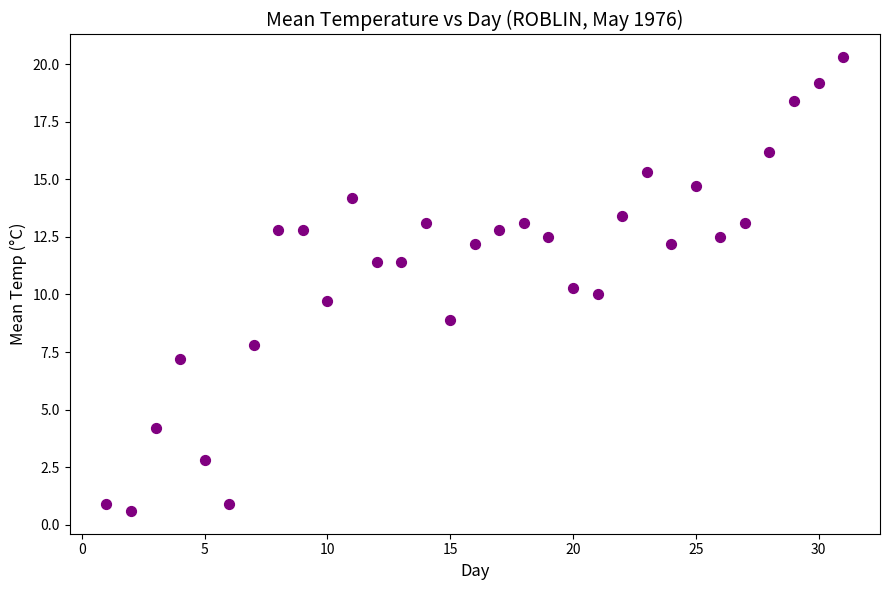

What is the range of X values (max minus min)?

30.0